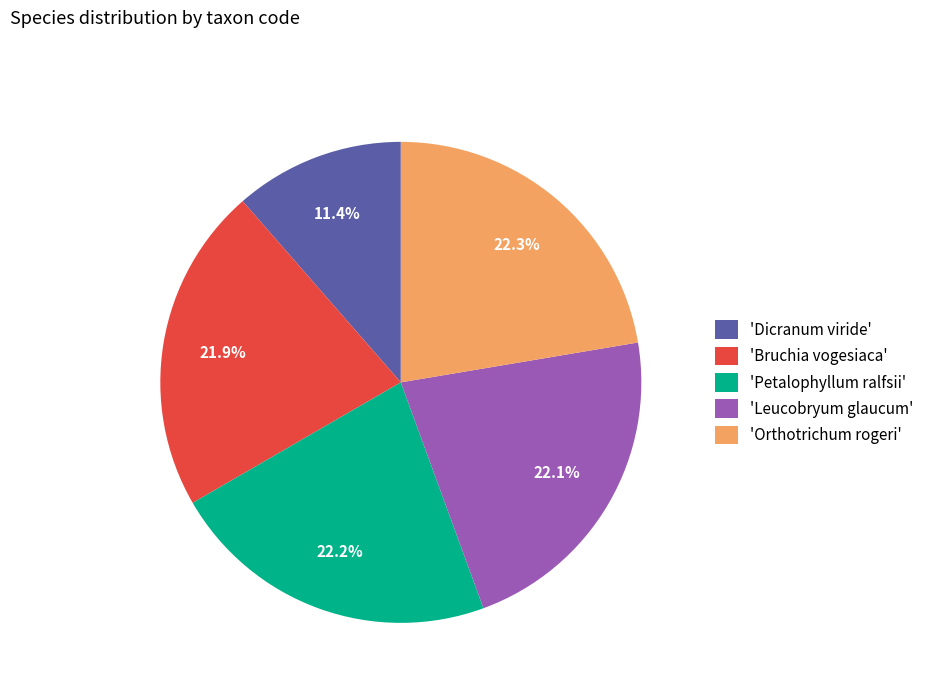

What percentage do 'Petalophyllum ralfsii' and 'Dicranum viride' together represent?

33.6%